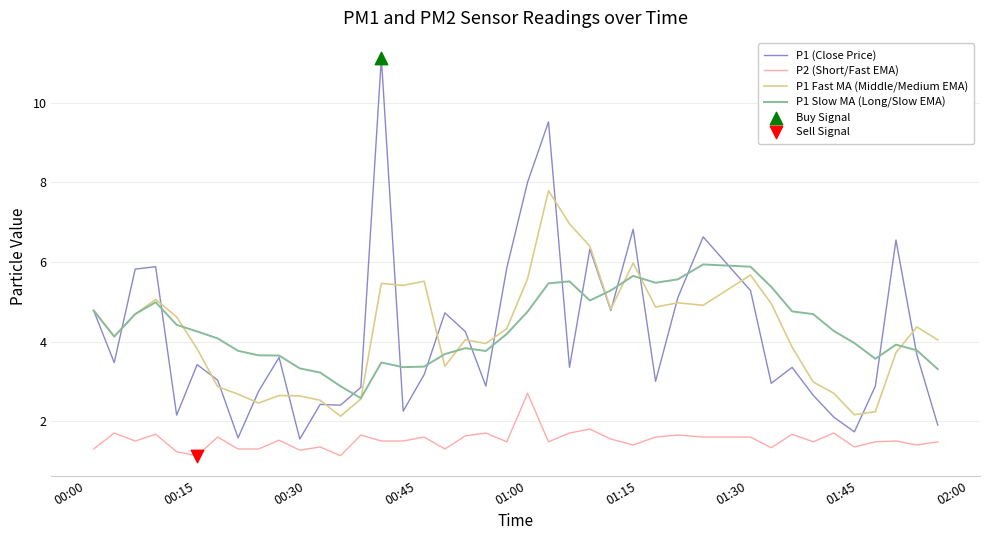

What is the lowest value of the P1 Slow MA (Long/Slow EMA) series?

2.6